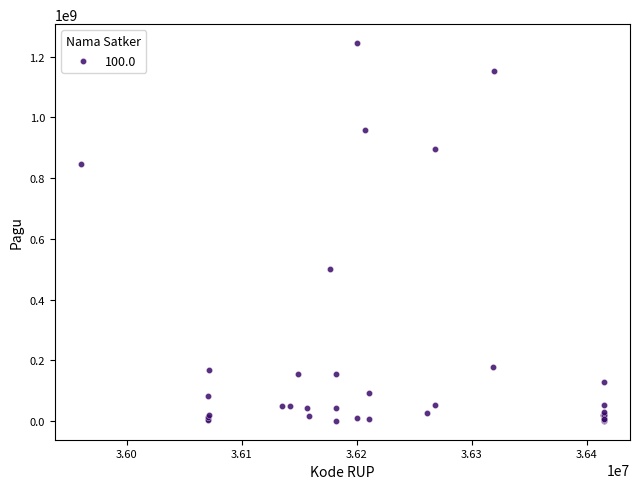

What Y value in the scatter plot is closest to 622840000?

499932000